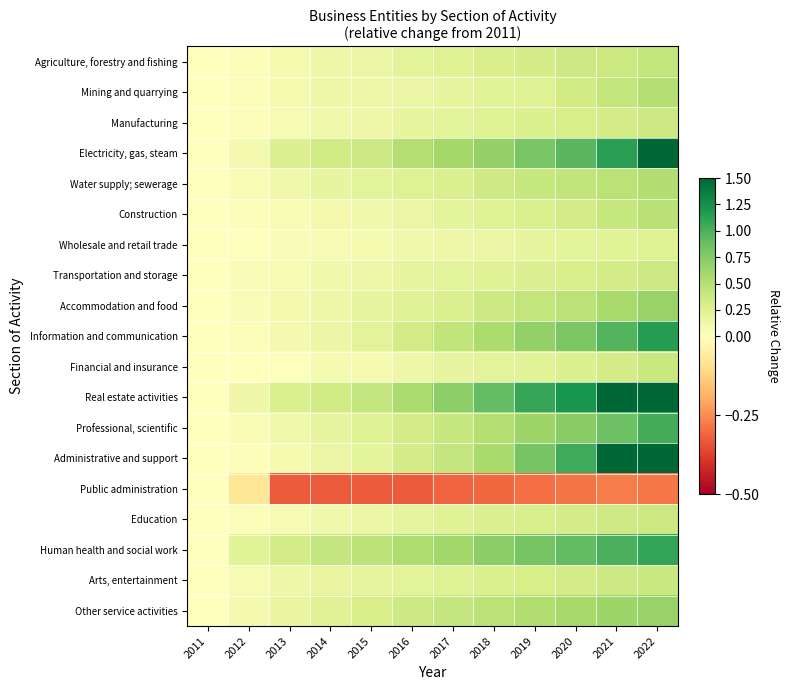

Which series changed the most between 2014 and 2021?

Administrative and support